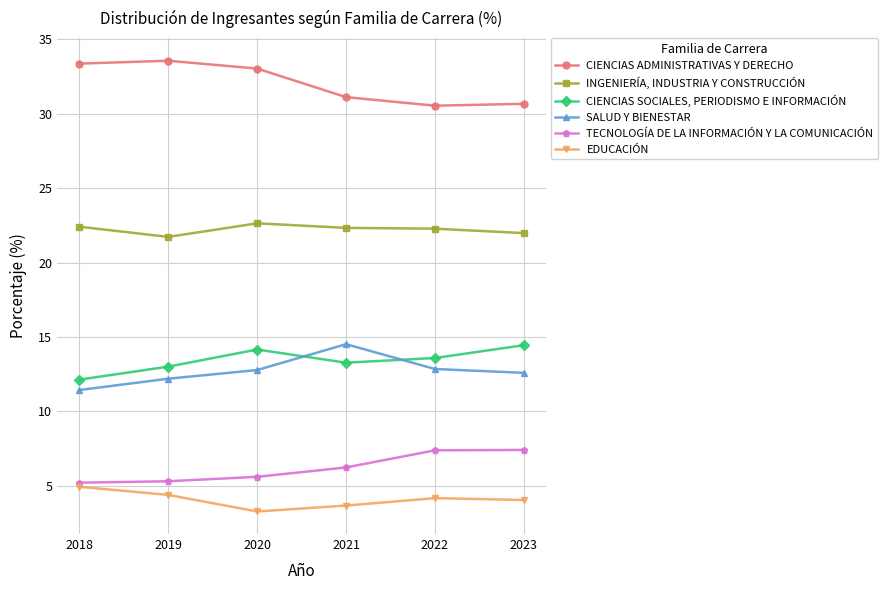

What is the value of the EDUCACIÓN point at the 1st from the left?

4.9